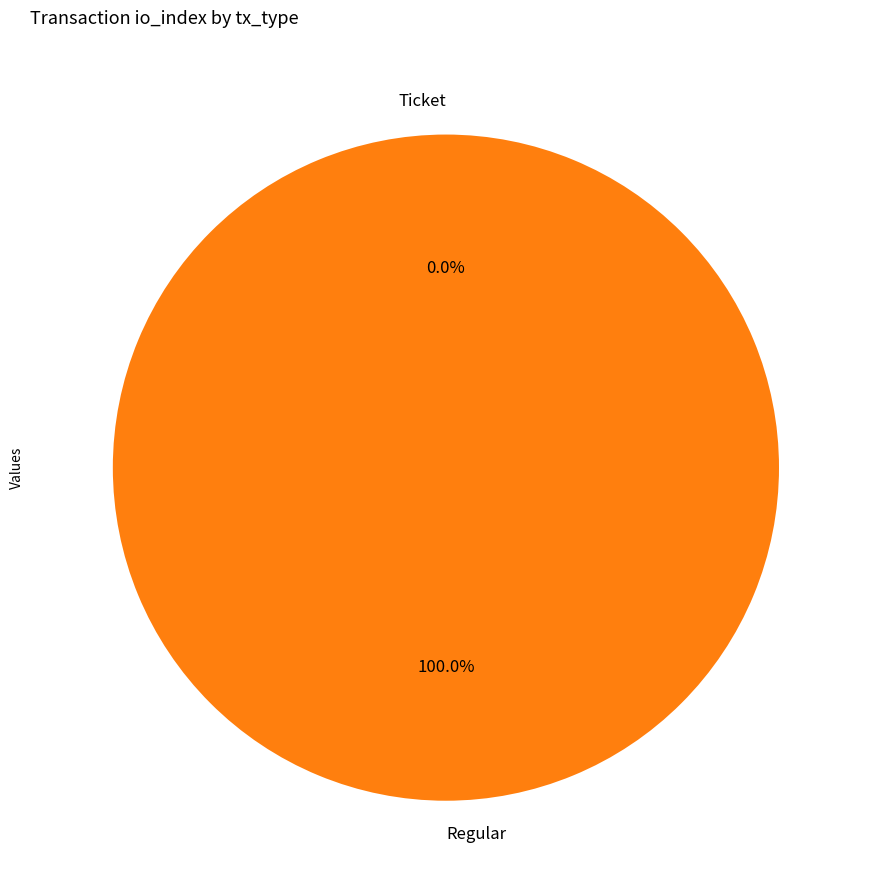

What percentage is the Regular slice, to the nearest percent?

100%